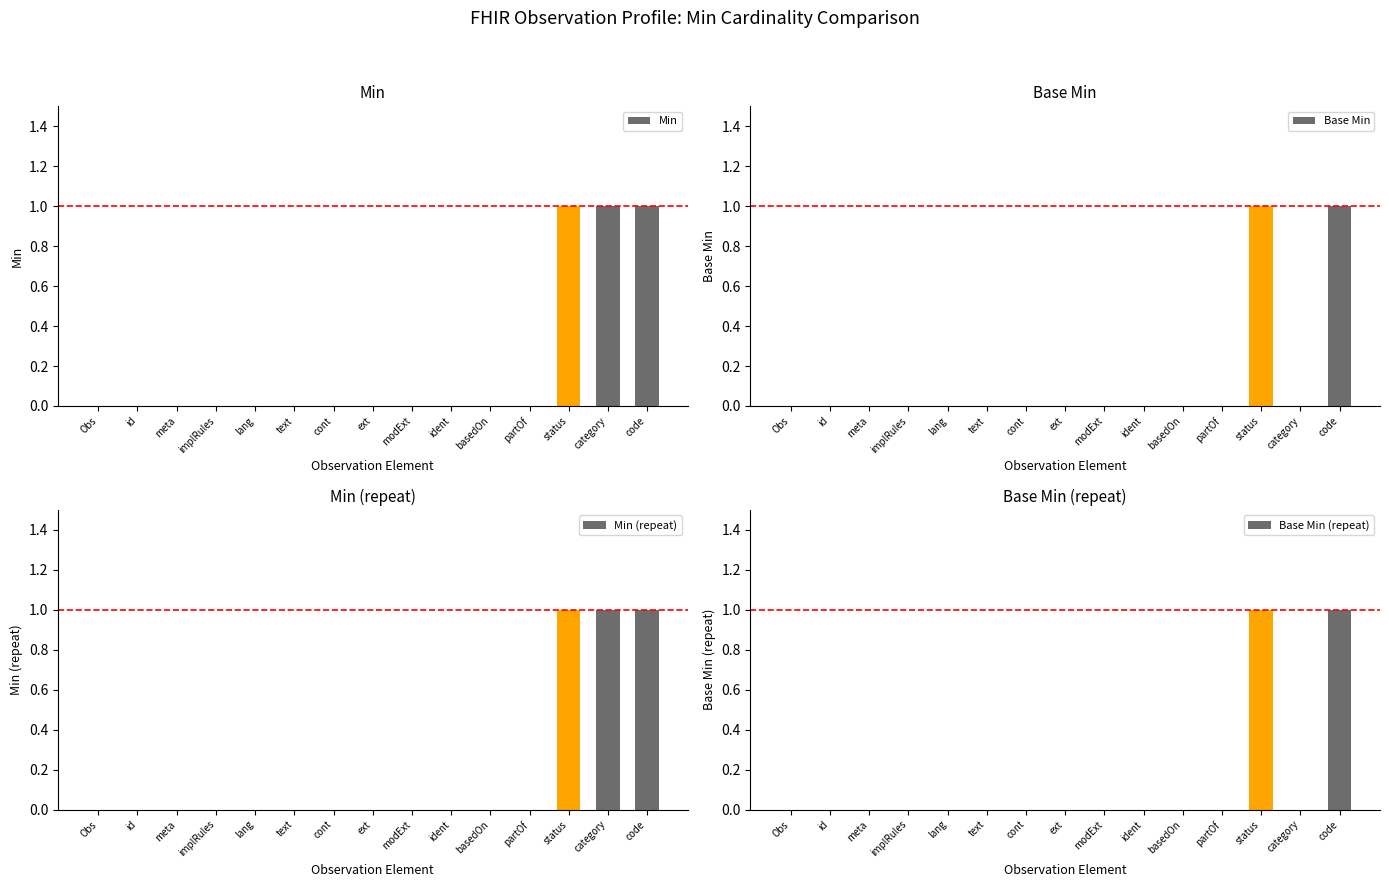

How many bars are there in total?

60